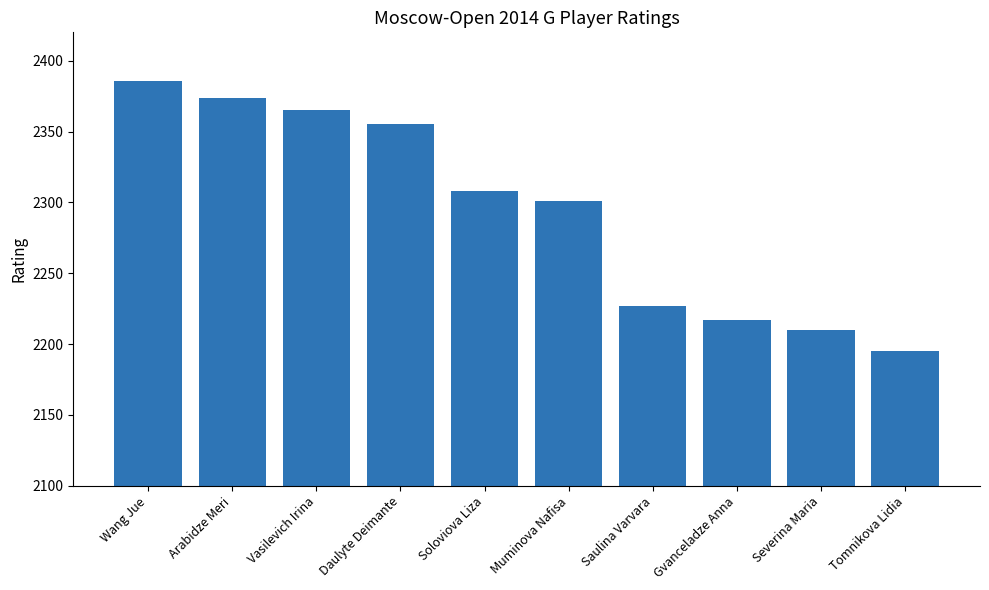

Rank the categories by value from lowest to highest.

Tomnikova Lidia, Severina Maria, Gvanceladze Anna, Saulina Varvara, Muminova Nafisa, Soloviova Liza, Daulyte Deimante, Vasilevich Irina, Arabidze Meri, Wang Jue